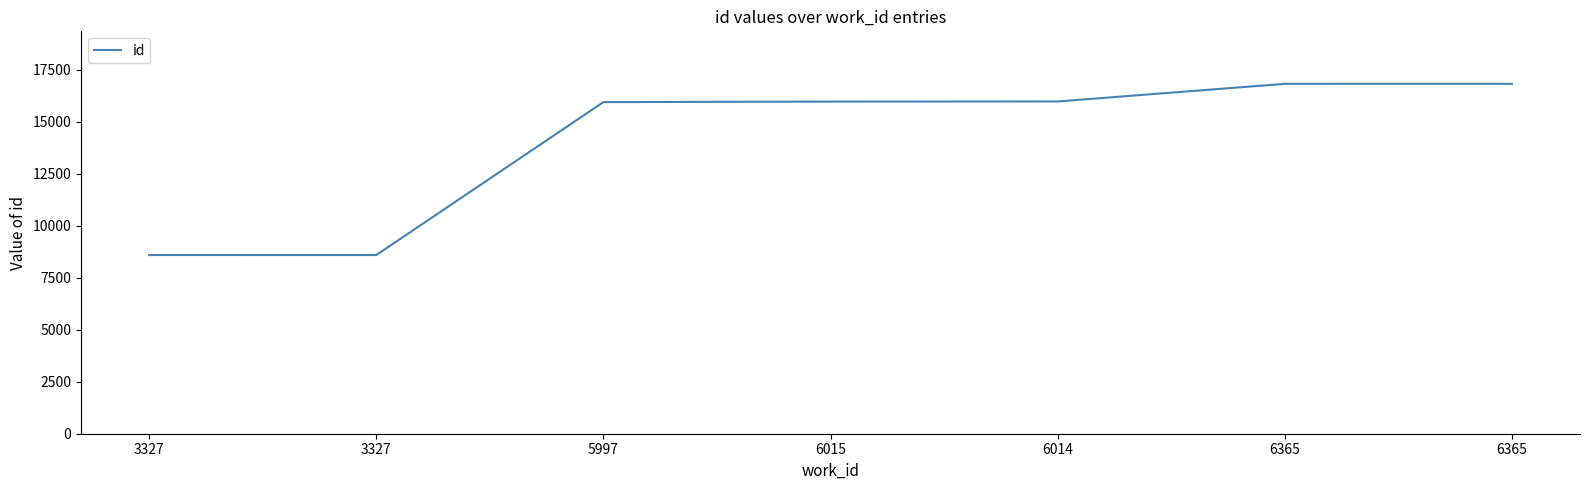

What is the ratio of the value at 6365 to the value at 6015?

1.1